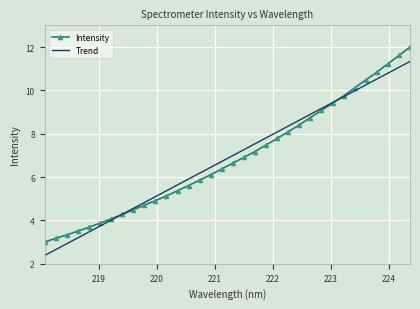

What is the greatest value displayed?

12.0